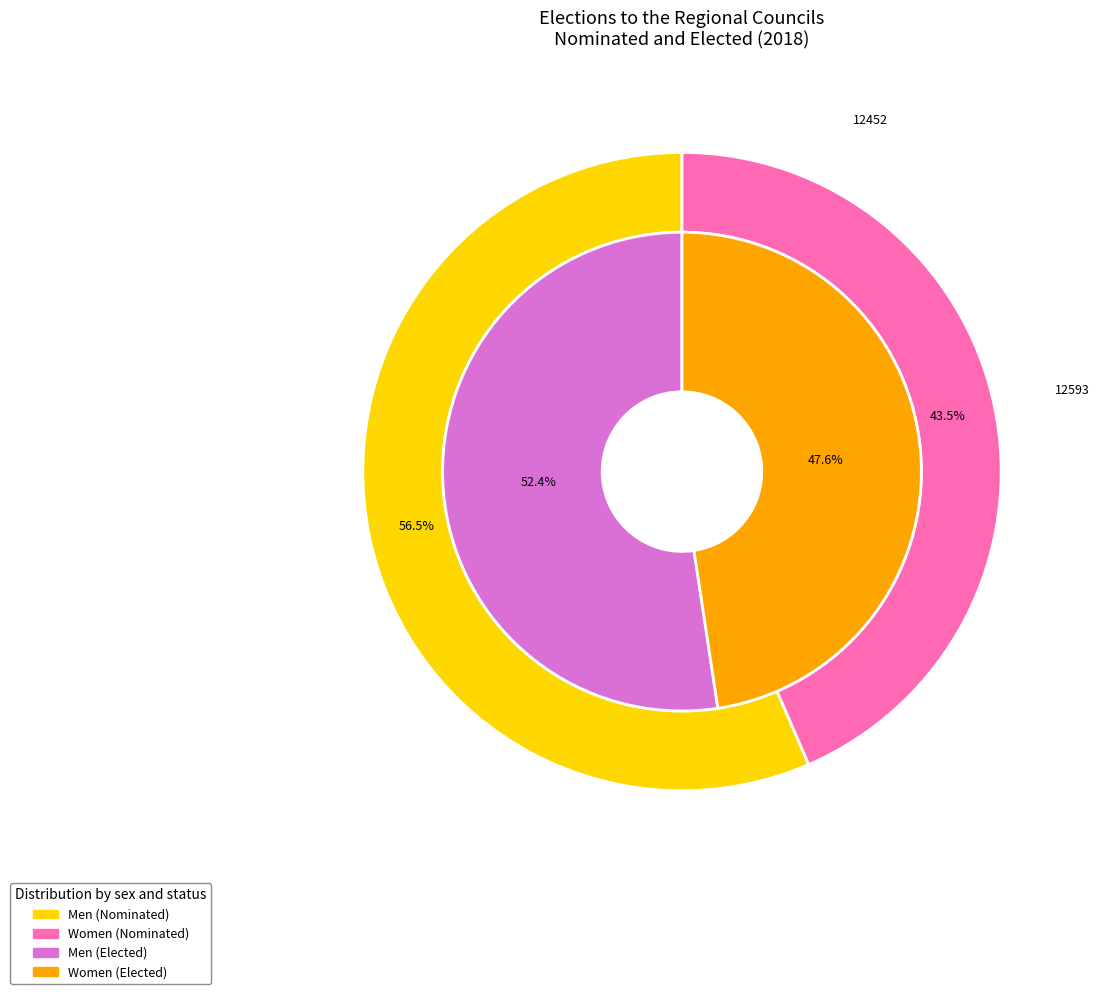

What percentage is NOT represented by Men?

43.5%